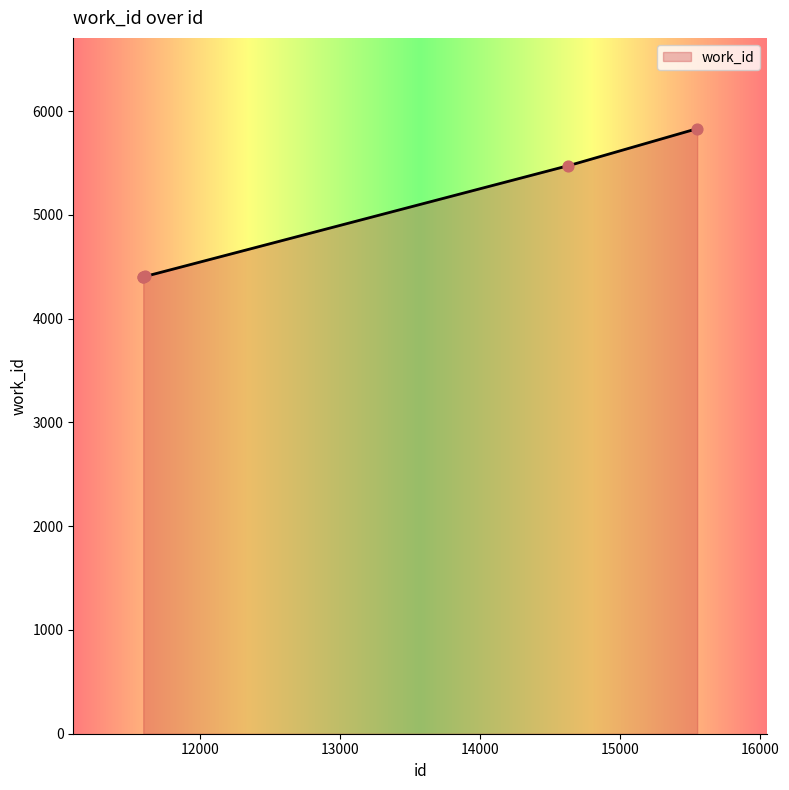

Between 14630 and 15552, which is larger?

15552